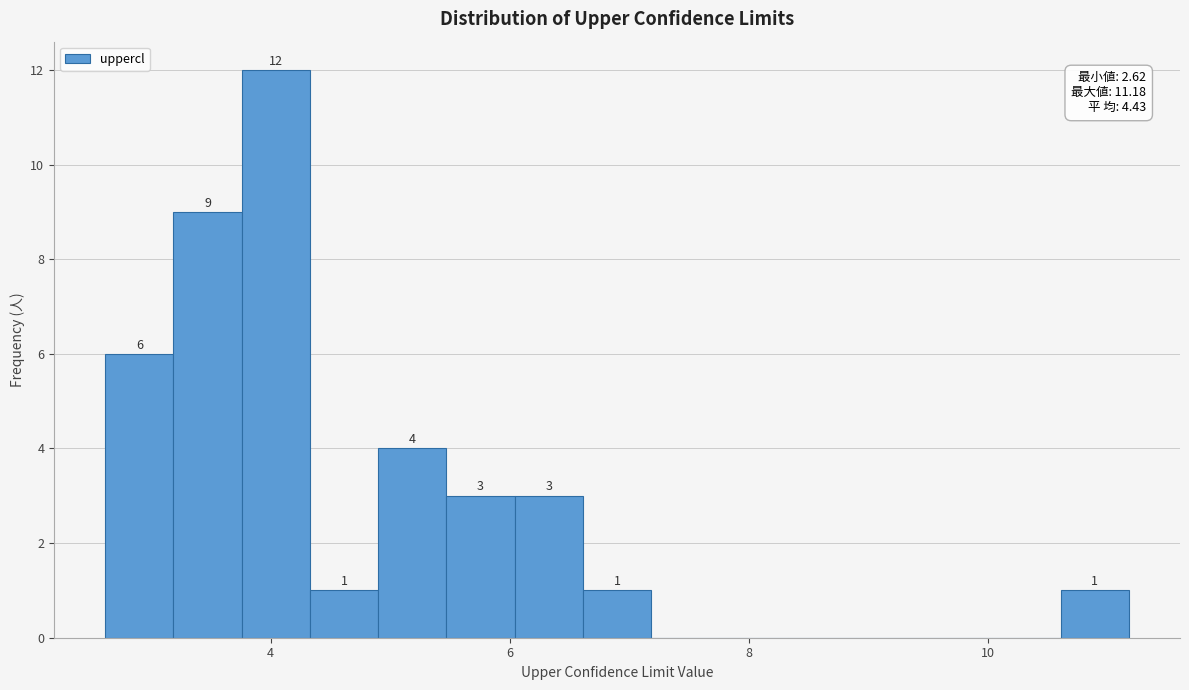

Around what value on the x-axis is the tallest bar? Give the approximate position of its centre, as read against the axis.

4.0